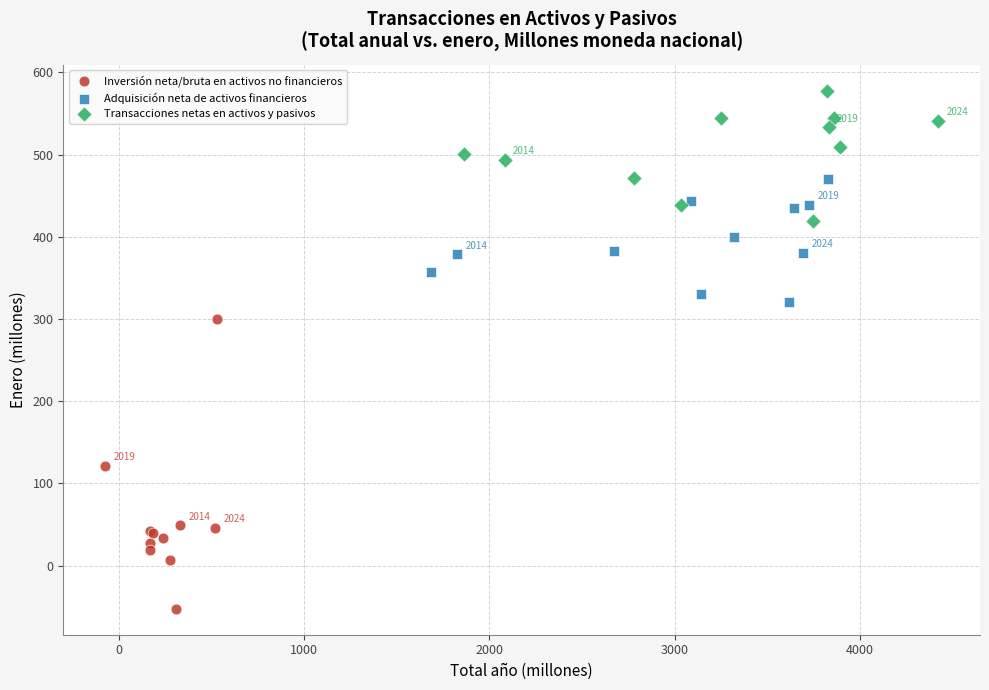

Which series has the largest Y range (max minus min)?

Inversión neta/bruta en activos no financieros